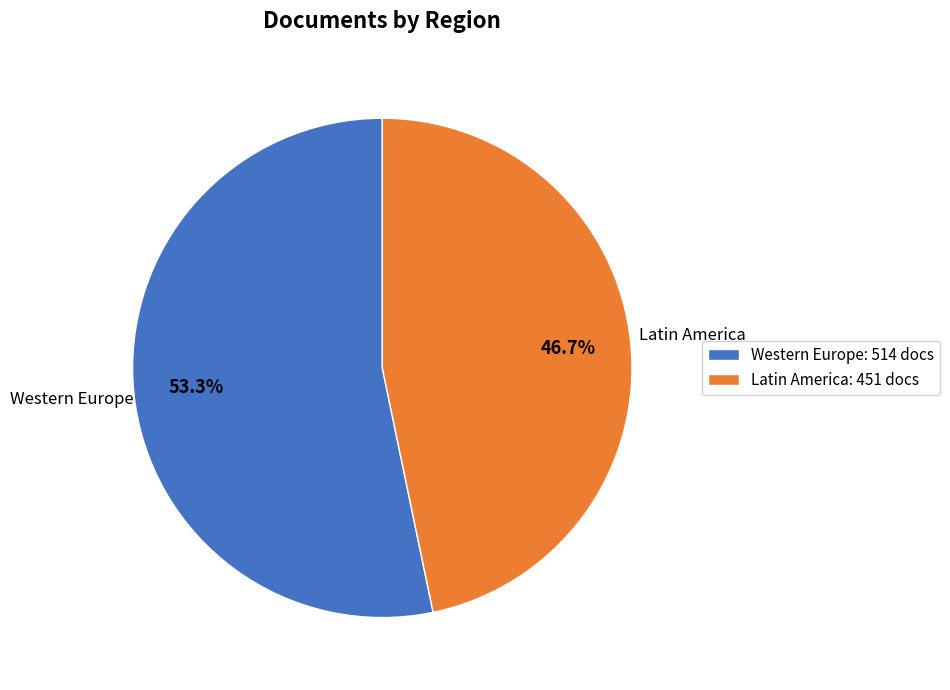

Is Latin America: 451 docs the majority of the pie?

No